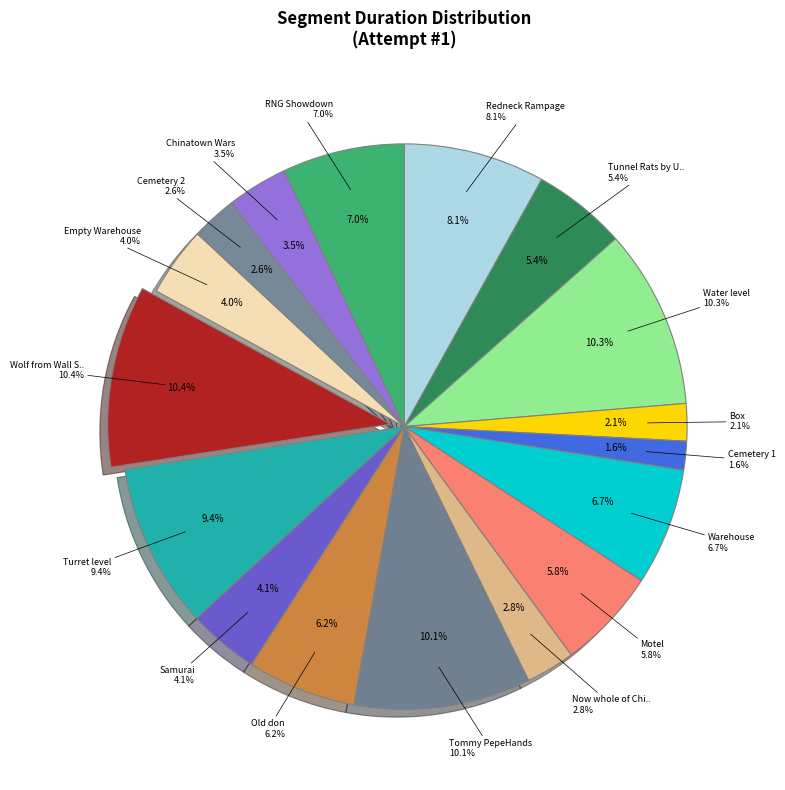

Rank the categories by value from lowest to highest.

Cemetery 1, Box, Cemetery 2, Now whole of China knows you are here, Chinatown Wars, Empty Warehouse, Samurai, Tunnel Rats by Uwe Boll, Motel, Old don, Warehouse, RNG Showdown, Redneck Rampage, Turret level, Tommy PepeHands, Water level, Wolf from Wall Street